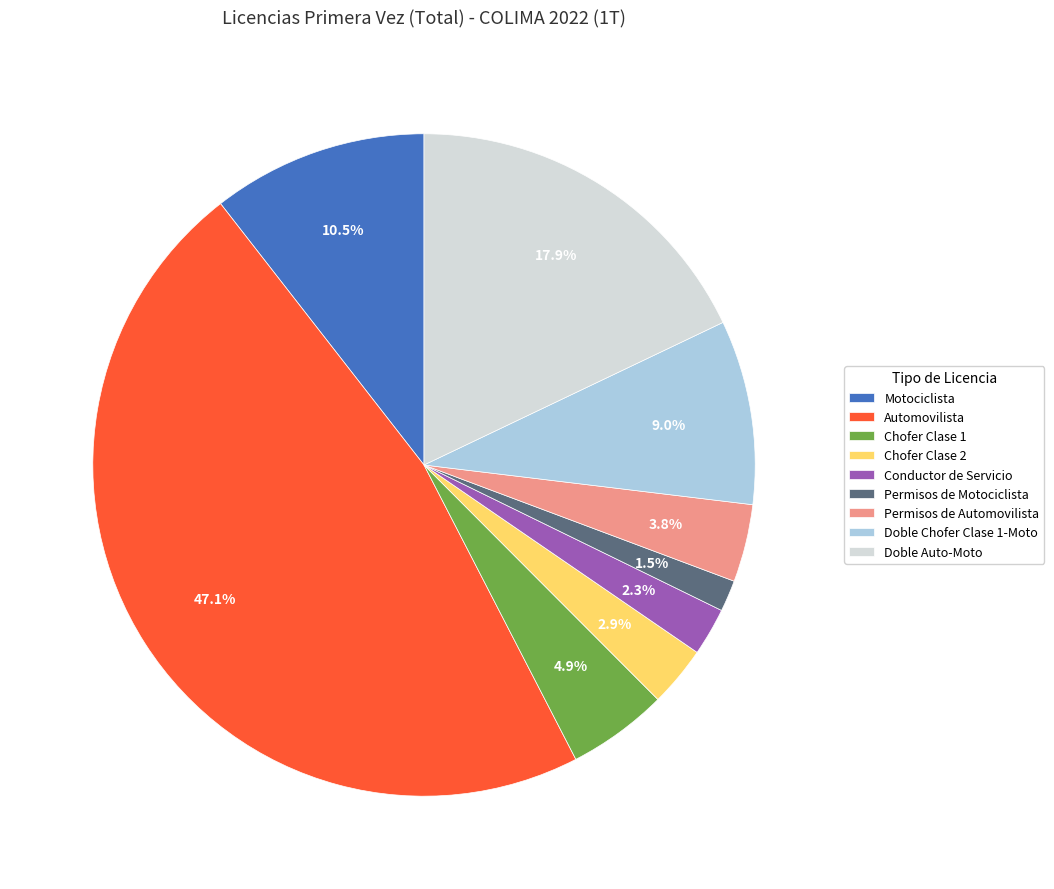

What portion of the pie excludes Chofer Clase 1?

95.1%